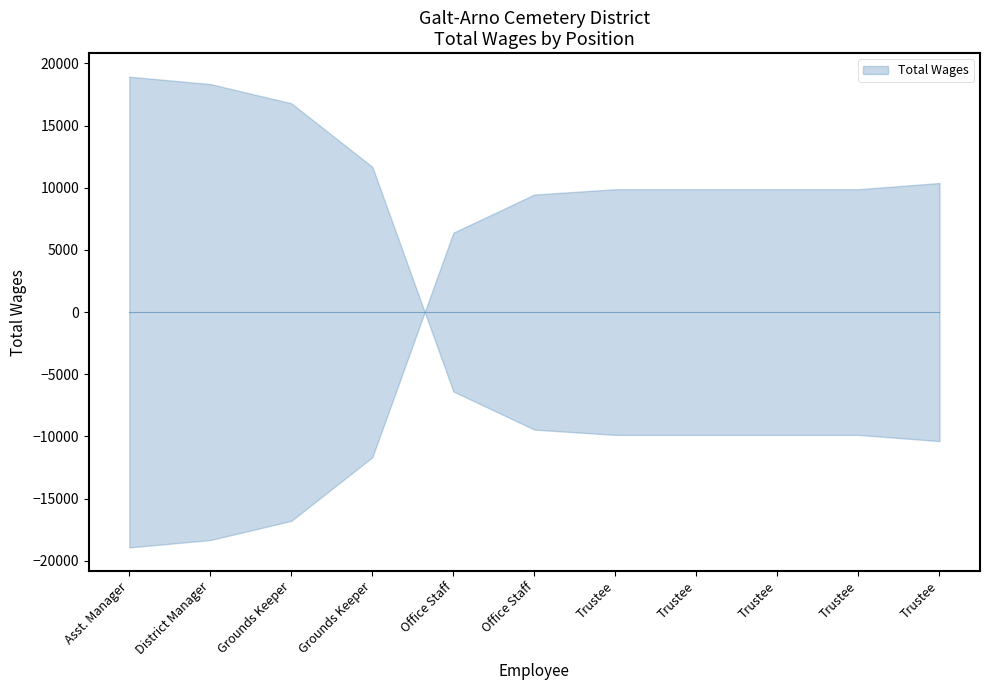

The value at 1. is 7108. True or false?

False